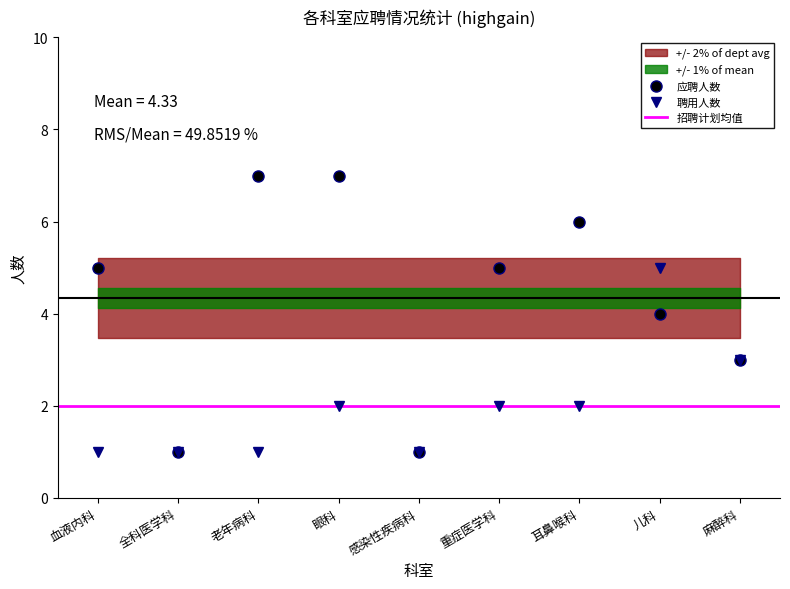

How many 聘用人数 values are between 1 and 2?

7